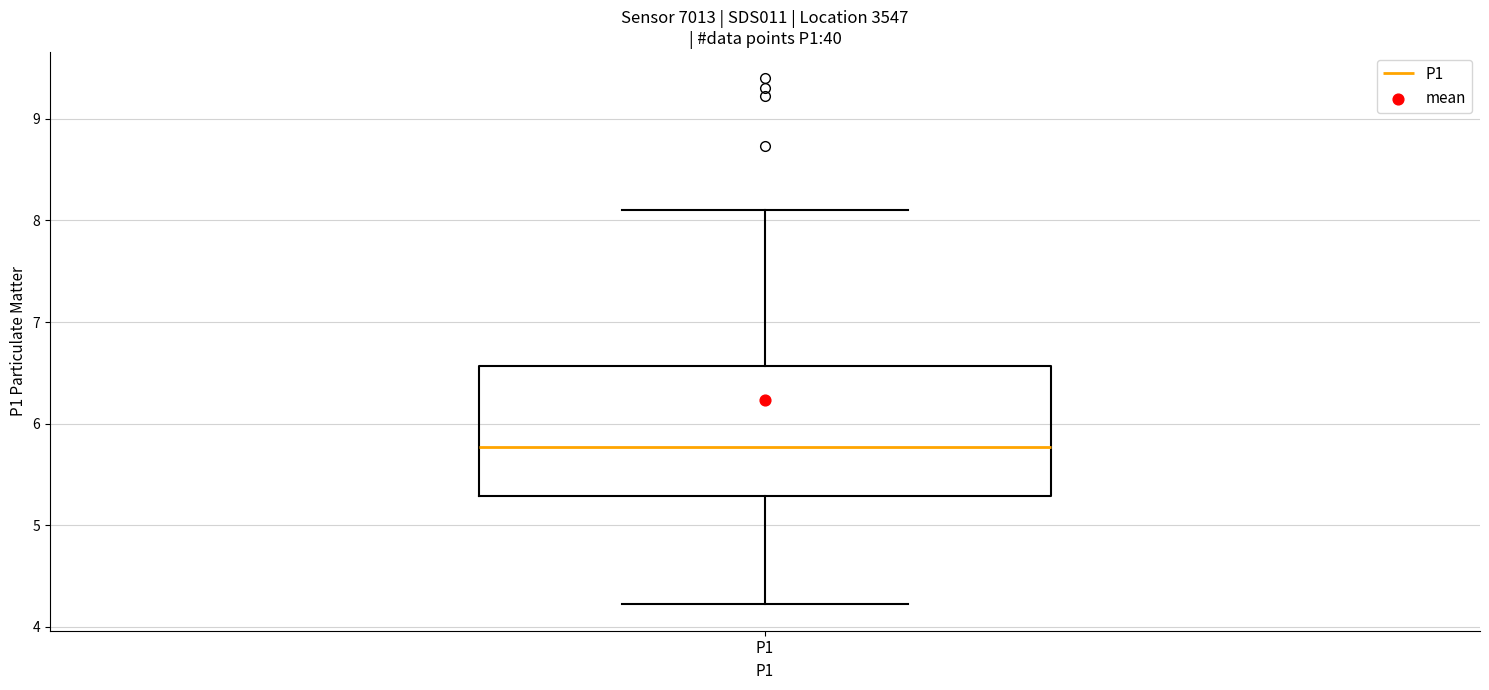

Read this box plot against the y-axis: the position of the median line, the range covered by the box, and the ends of both whiskers. The values are not printed on the chart, so give them approximately, as read against the axis.

median 5.8, box 5.3 to 6.6, whiskers 4.2 to 8.1